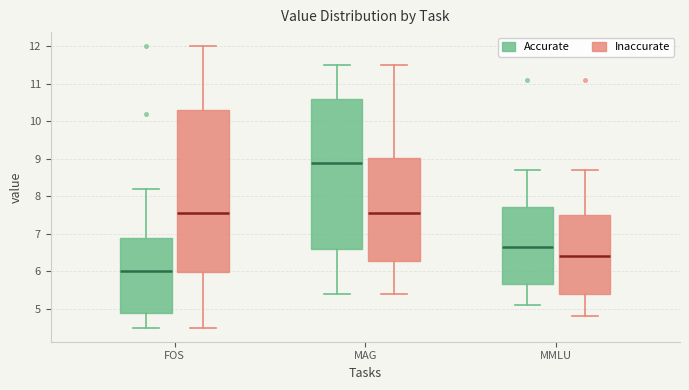

Which box is the tallest, from its lower edge to its upper edge?

FOS (Inaccurate)